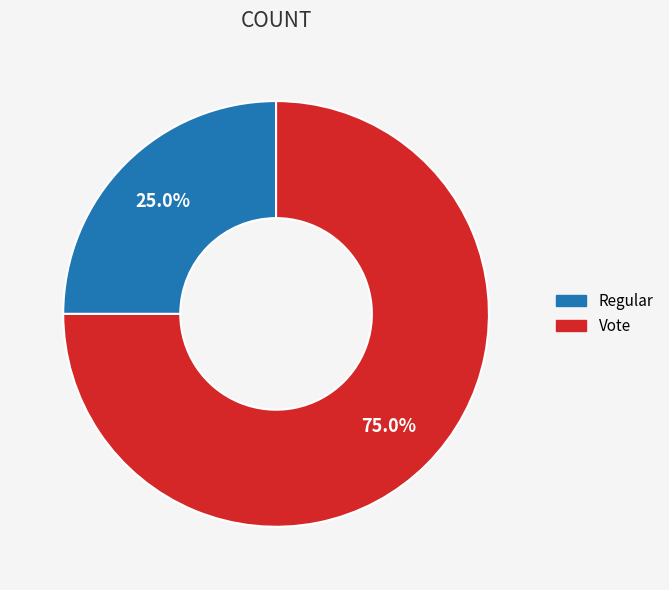

Which slice is the largest?

Vote